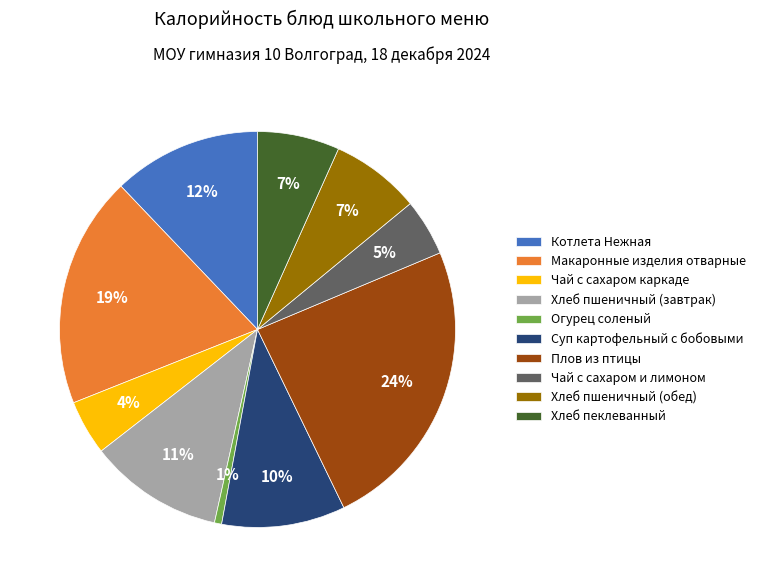

Is it true that Хлеб пшеничный (обед) is 1% of the pie?

False